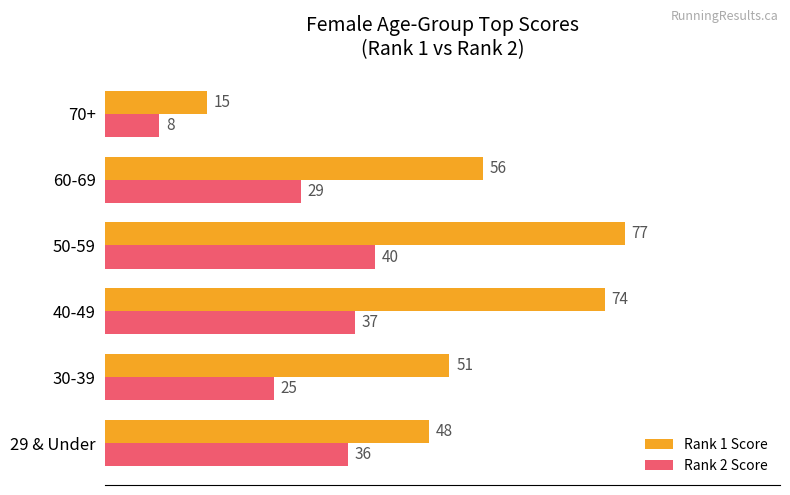

Which series has the widest spread of values?

Rank 1 Score